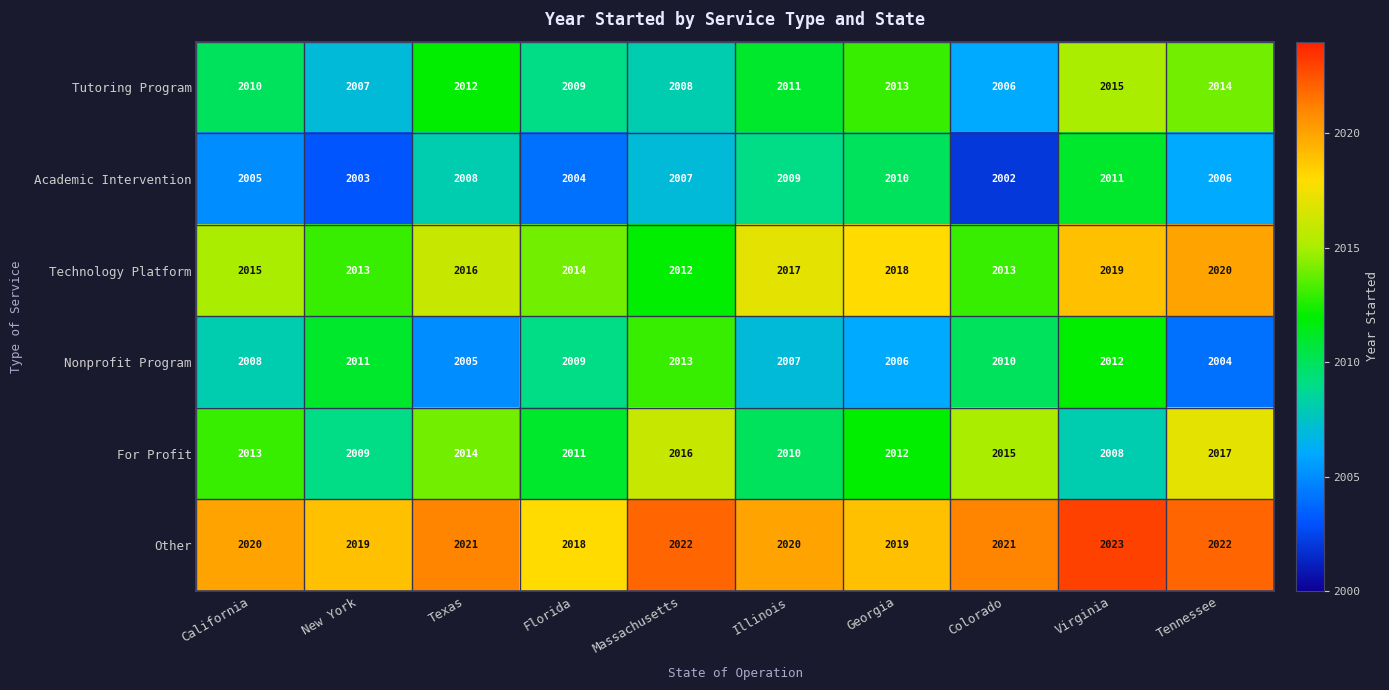

The value of Academic Intervention at Massachusetts is 2837. True or false?

False